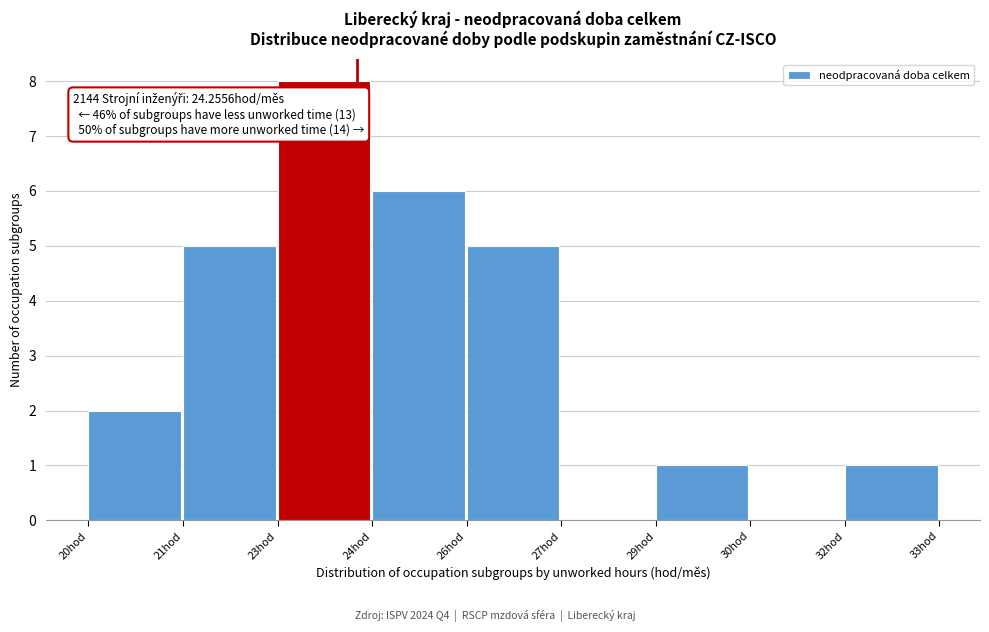

Reading left to right, what are all the values shown in this chart?

20hod=2	21hod=5	23hod=8	24hod=6	26hod=5	27hod=0	29hod=1	30hod=0	32hod=1